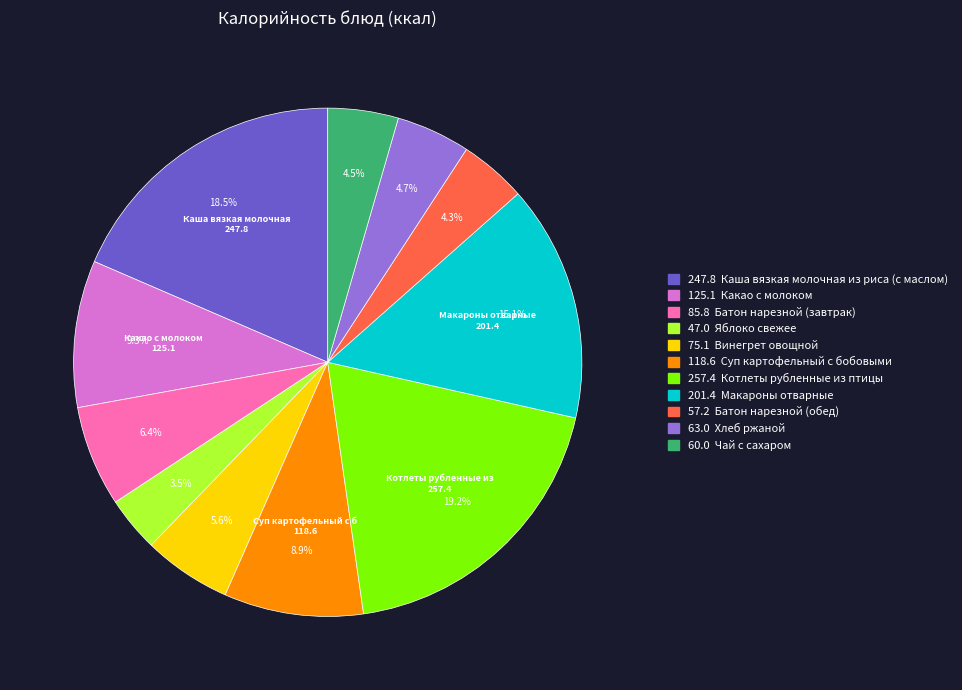

Is there any slice that represents more than half of the pie?

No